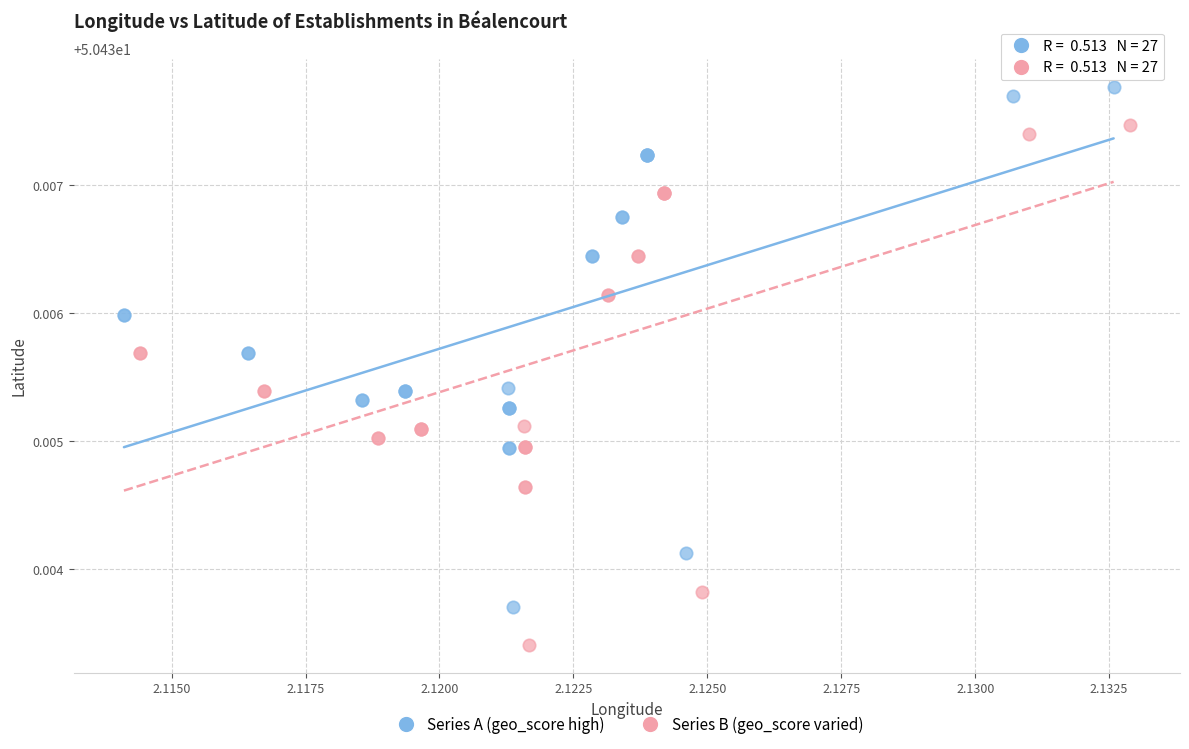

Which series contains the lowest Y value?

Series B (geo_score varied)